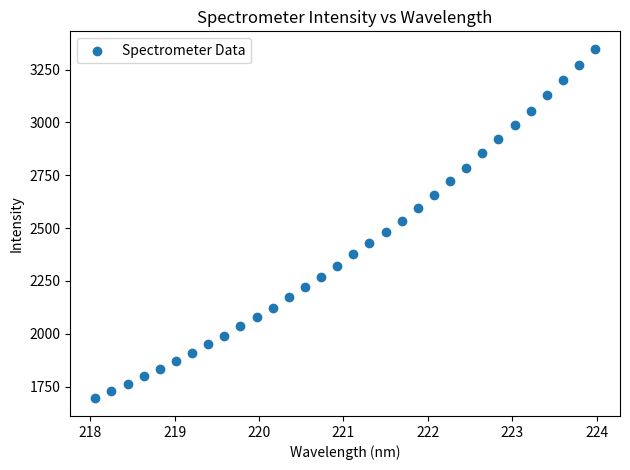

What is the range of Y values (max minus min)?

1654.8